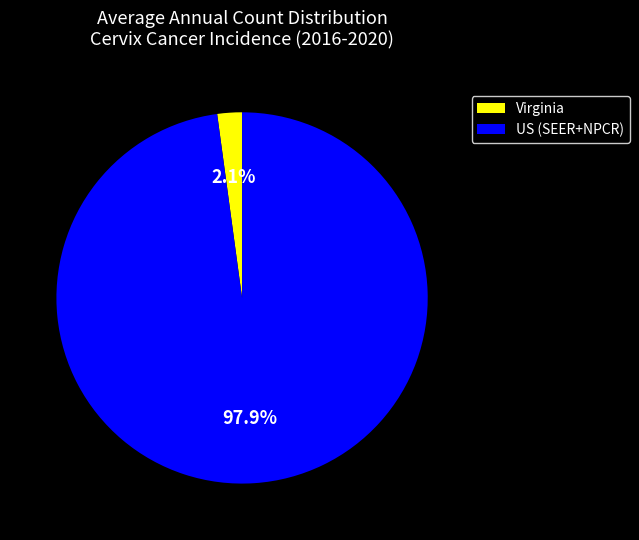

Which category has the biggest portion of the pie?

US (SEER+NPCR)